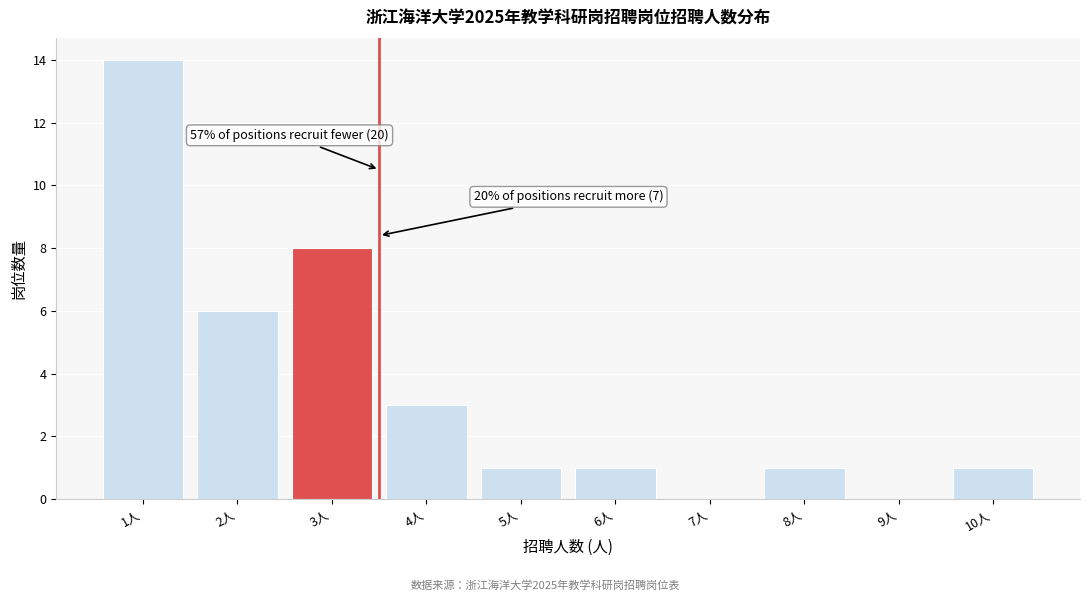

Reading left to right, extract all data points from this chart.

1人=14	2人=6	3人=8	4人=3	5人=1	6人=1	7人=0	8人=1	9人=0	10人=1